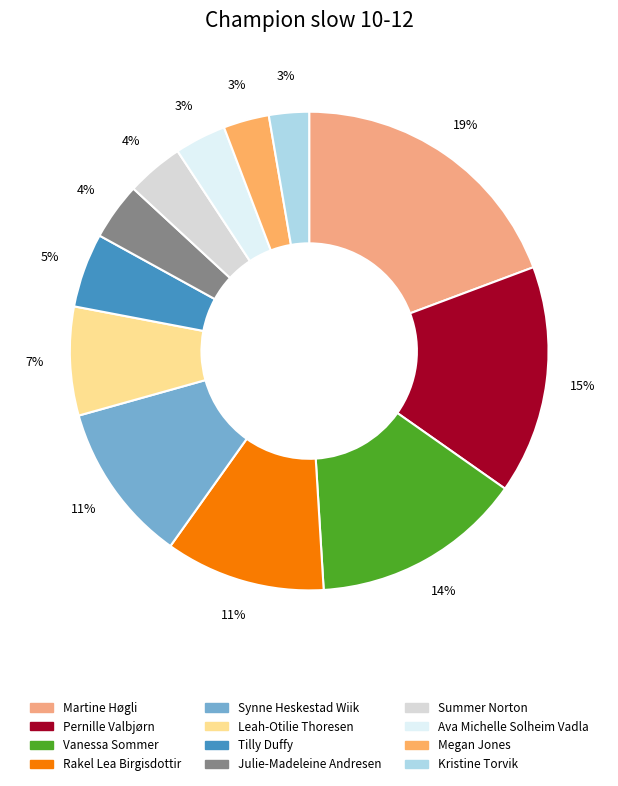

How much of the chart is everything except Summer Norton?

96.1%